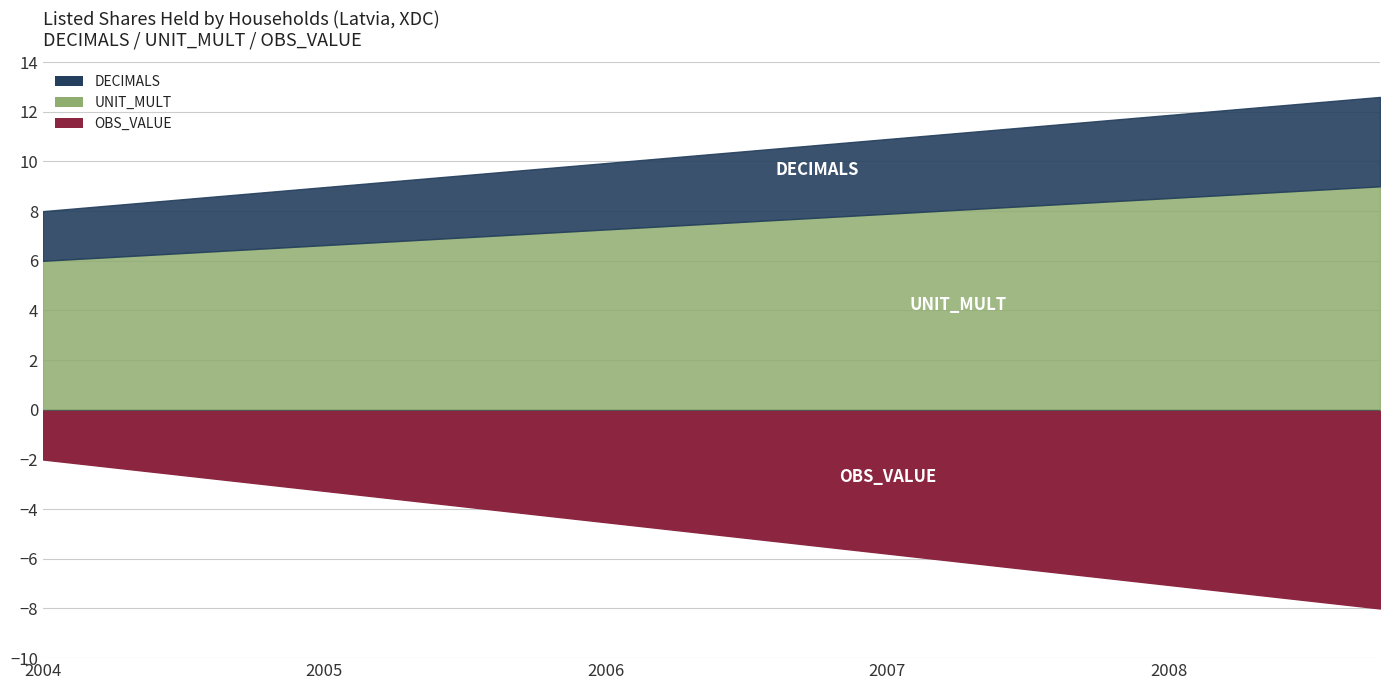

The DECIMALS series shows 1 at 2006-Q4. True or false?

False